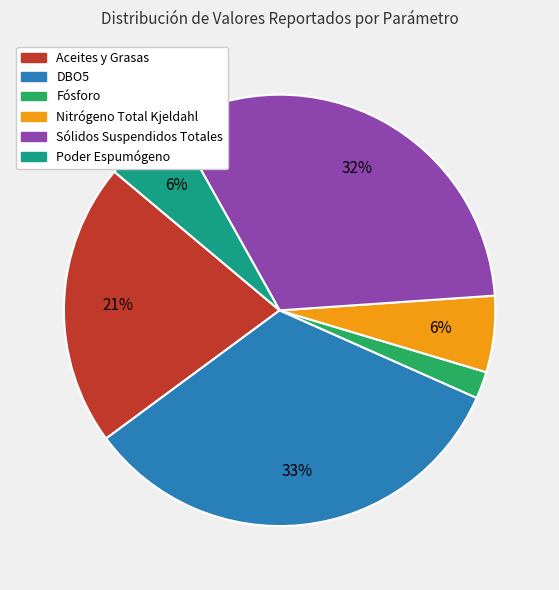

Does Aceites y Grasas represent more than half of the total?

No